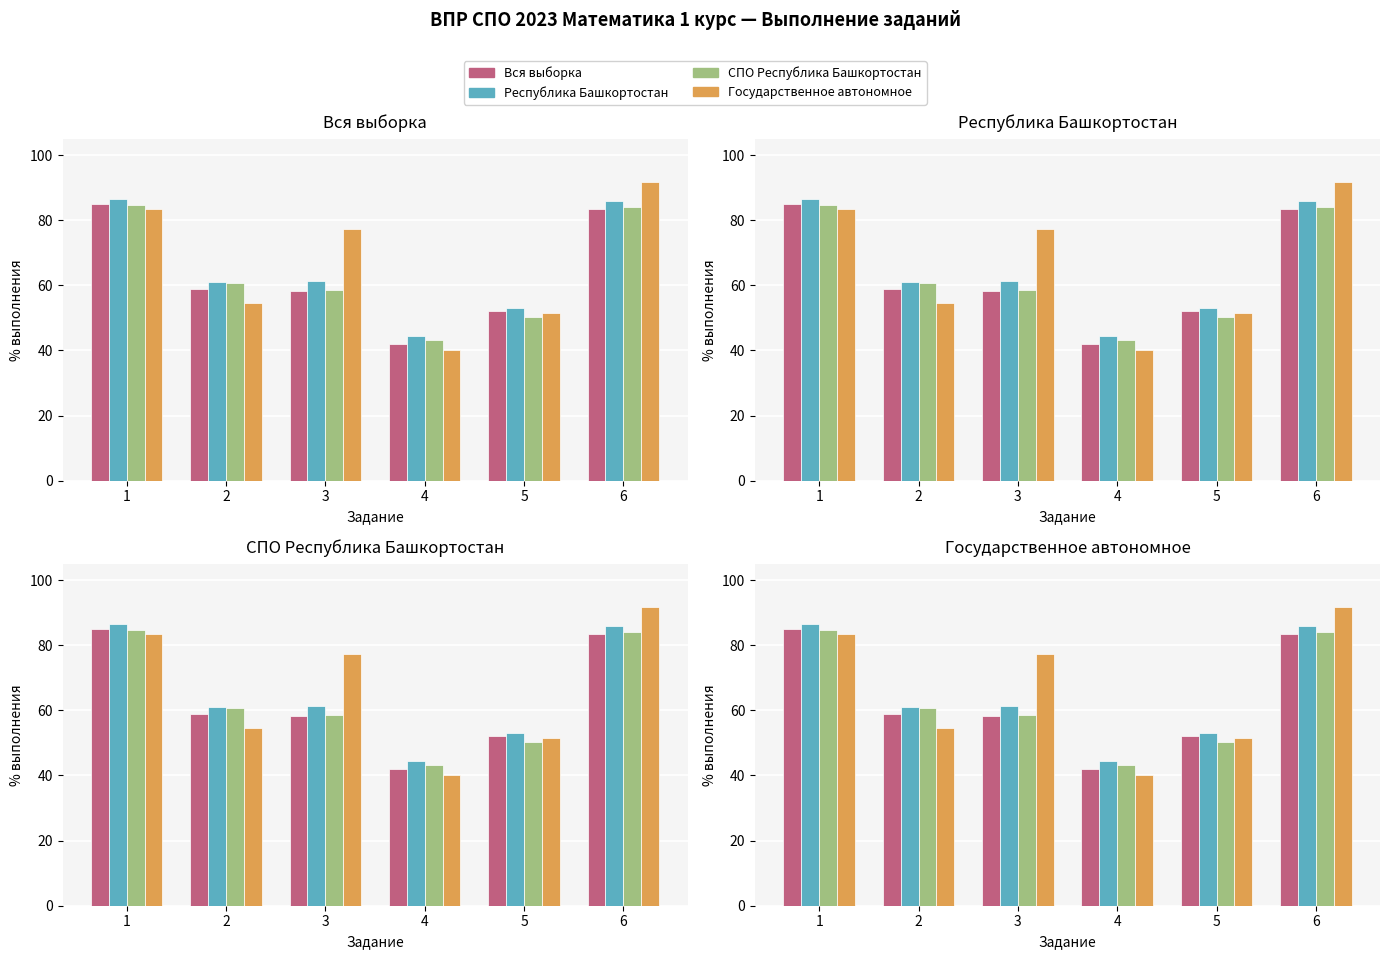

What is the total value across all series at 1?

339.5